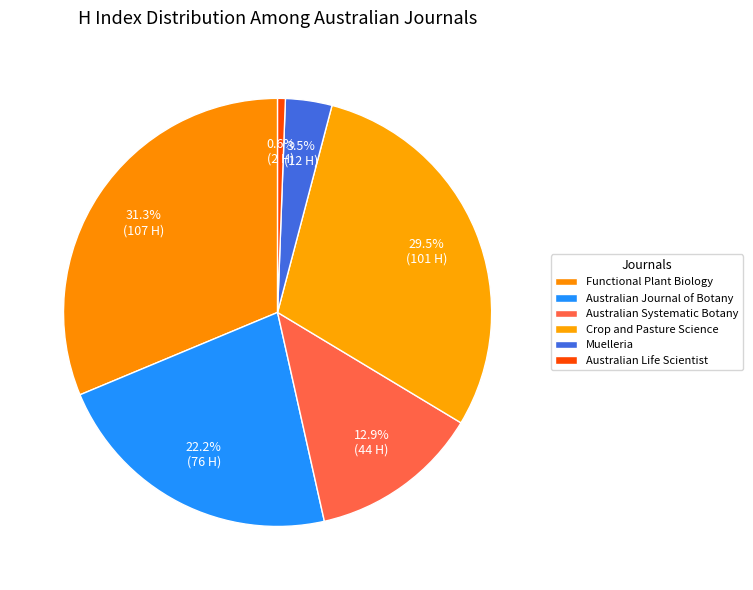

What is the largest slice in the pie chart?

Functional Plant Biology